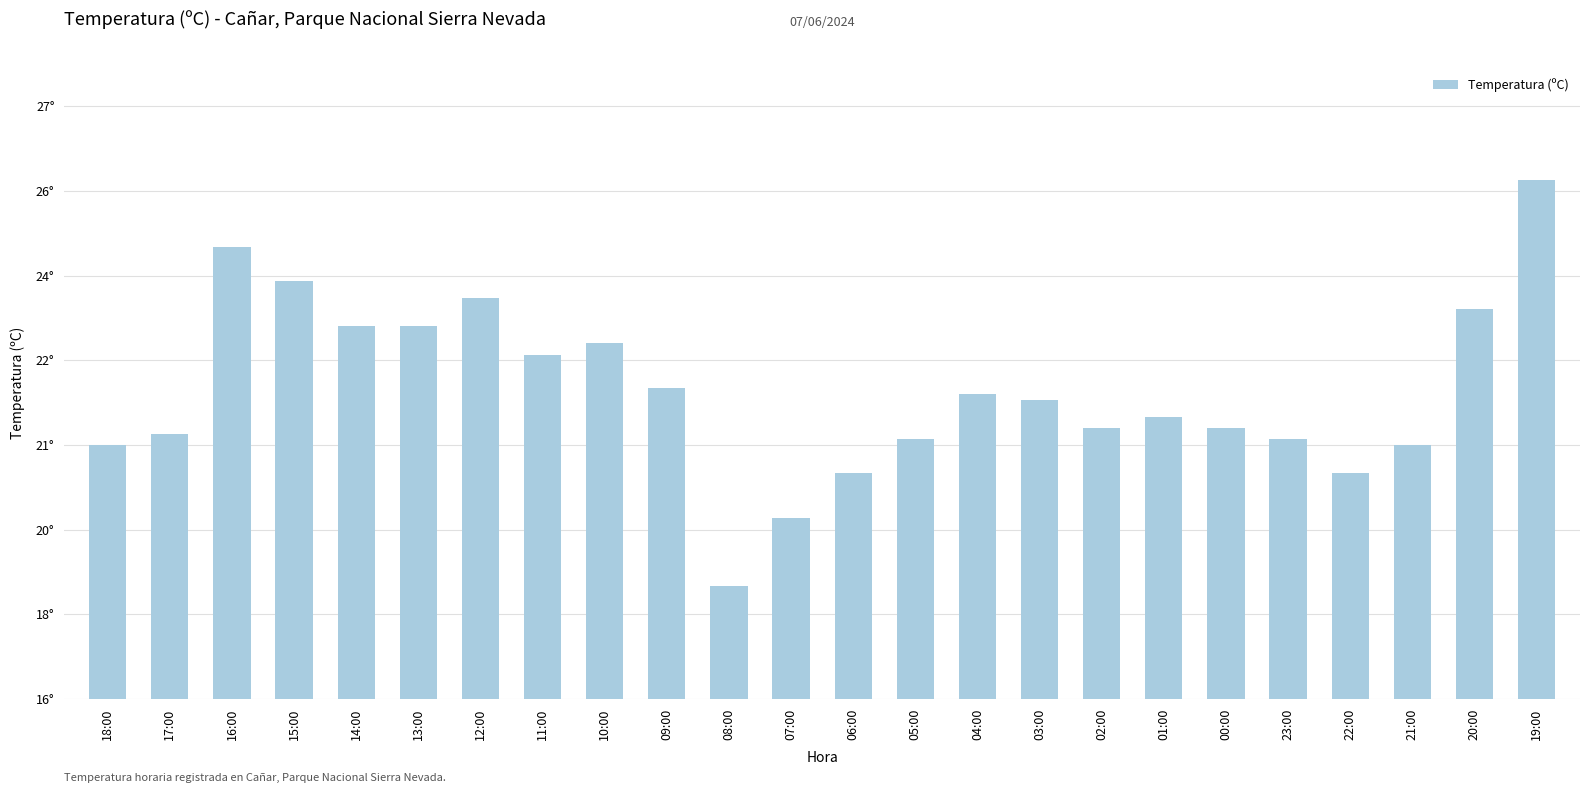

Is it true that the value at 22:00 is 20.5?

True